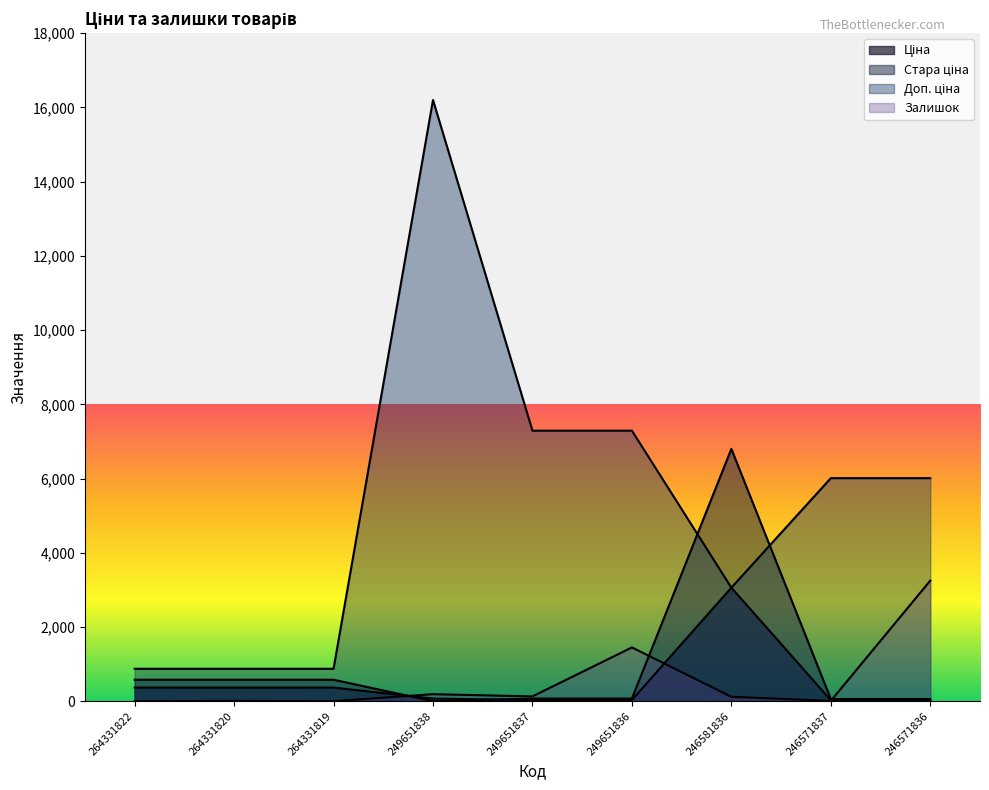

True or false: Доп. ціна and Залишок intersect in this chart.

False